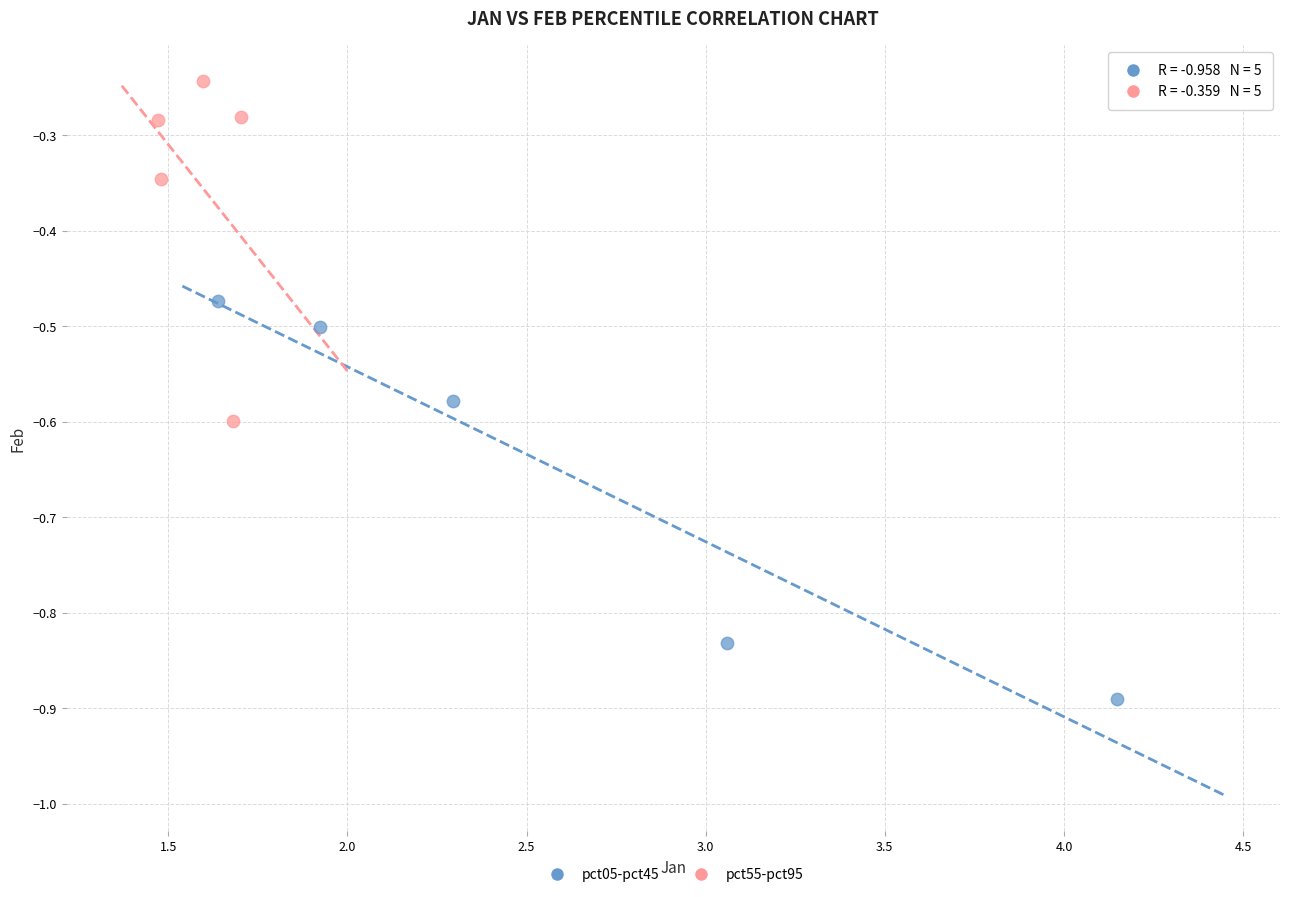

Which series contains the lowest Y value?

pct05-pct45